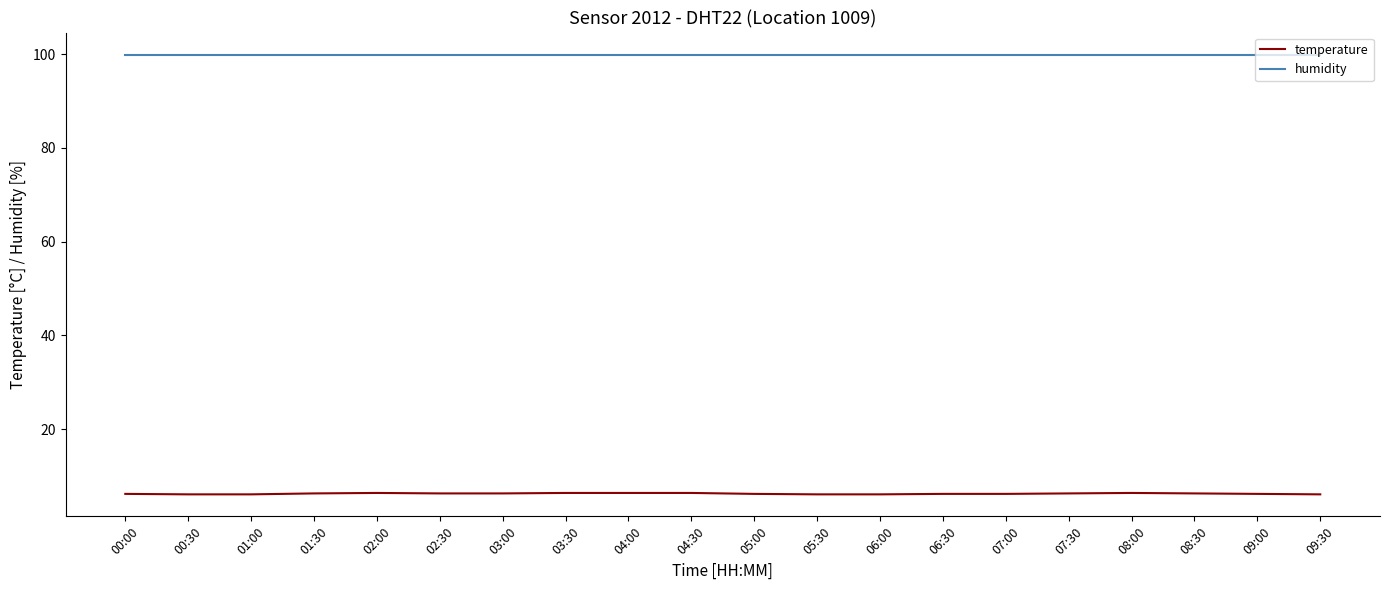

True or false: humidity and temperature cross at least once.

False